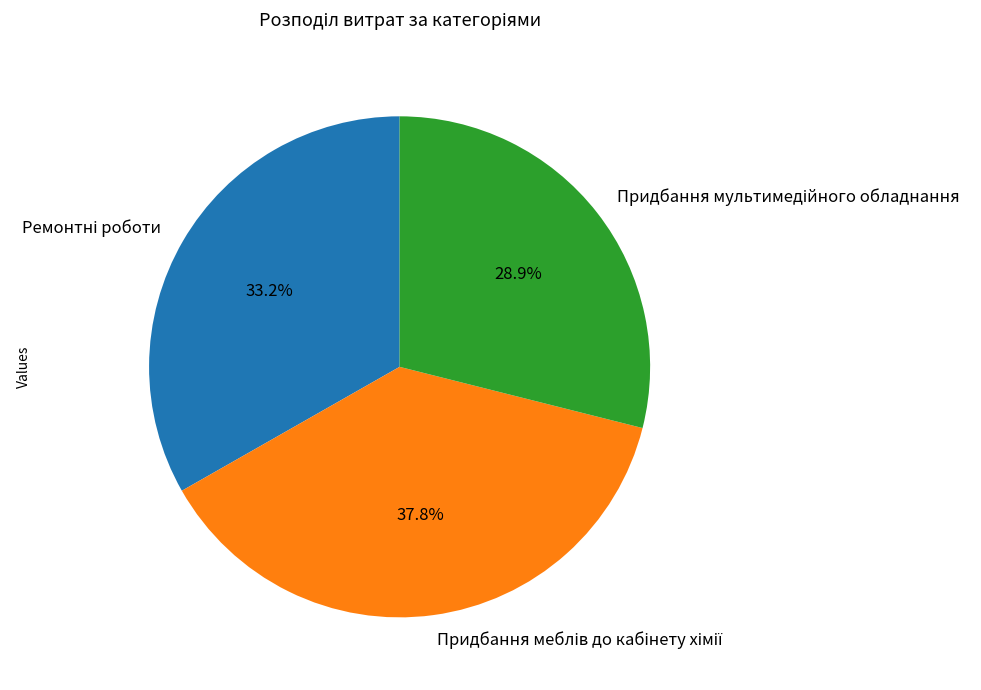

Is there a majority slice in this chart?

No